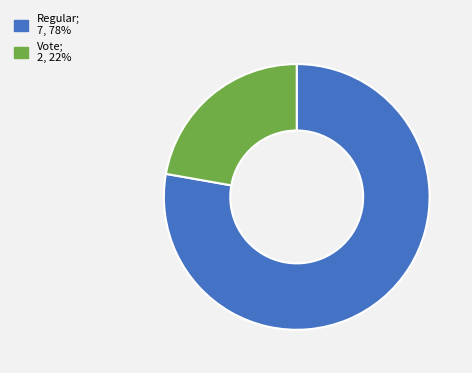

How many segments does this pie chart have?

2